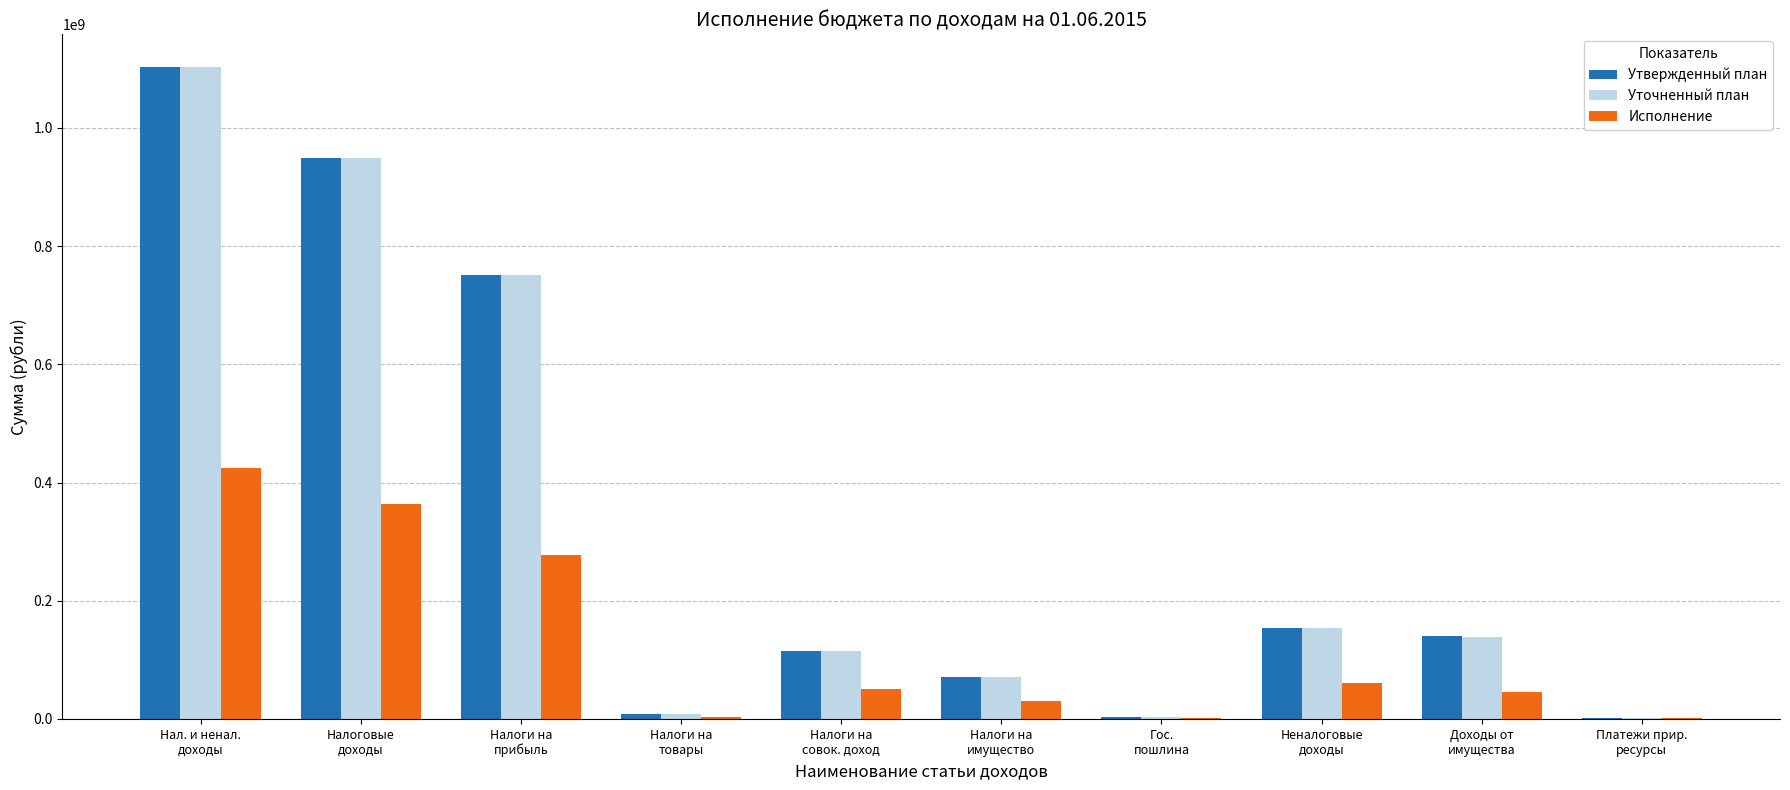

What are all the series names shown in the legend?

Утвержденный план, Уточненный план, Исполнение